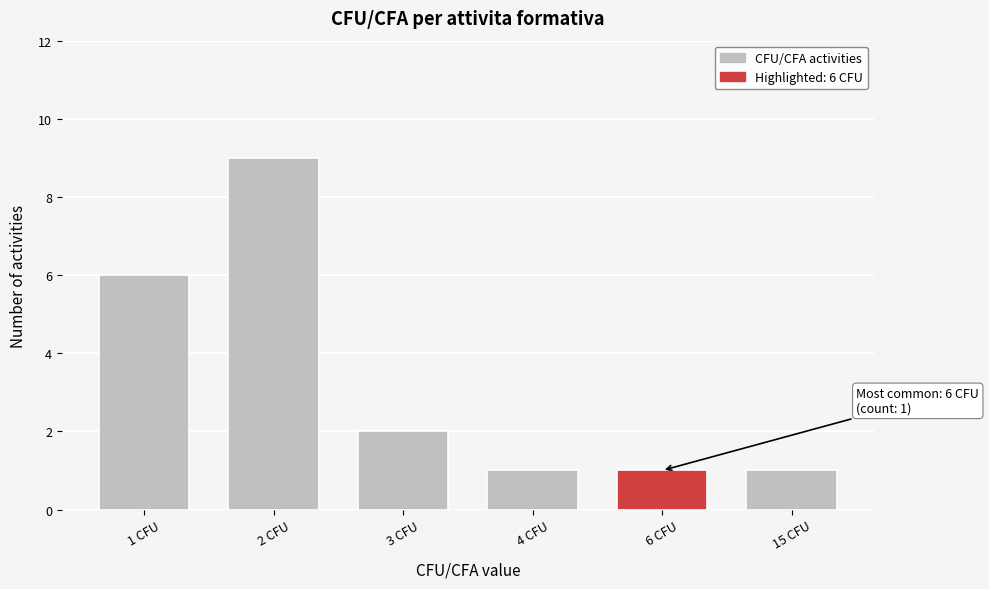

Reading left to right, extract all data points from this chart.

1 CFU=6	2 CFU=9	3 CFU=2	4 CFU=1	6 CFU=1	15 CFU=1